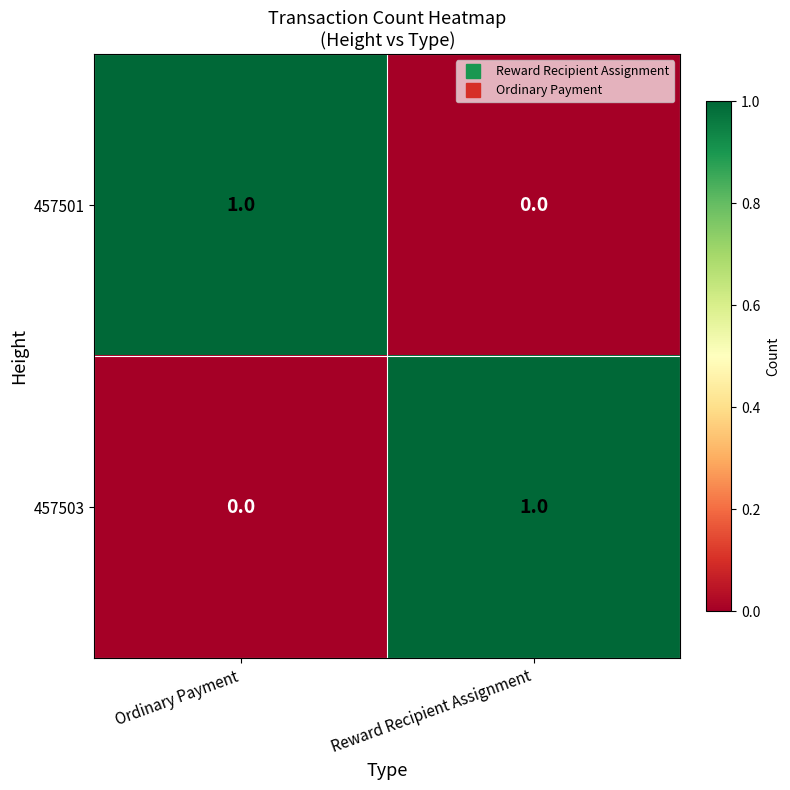

True or false: 457501 has a value of 0 at Ordinary Payment.

False